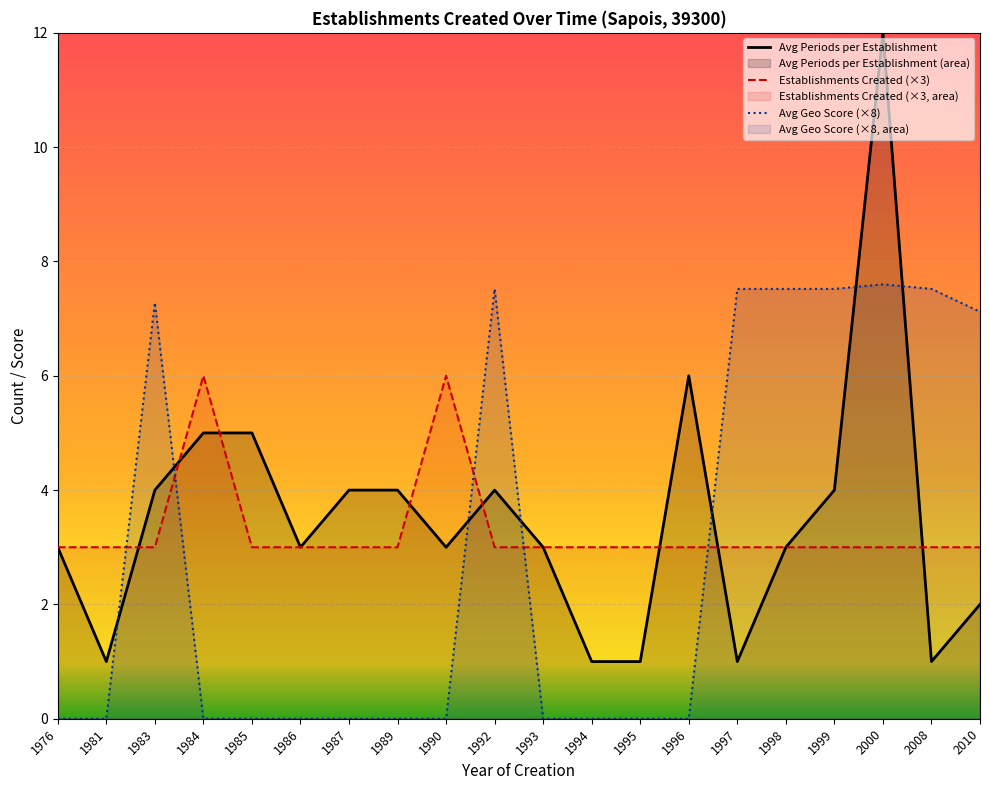

True or false: Avg Geo Score (×8) has a value of -4.8 at 1987.

False